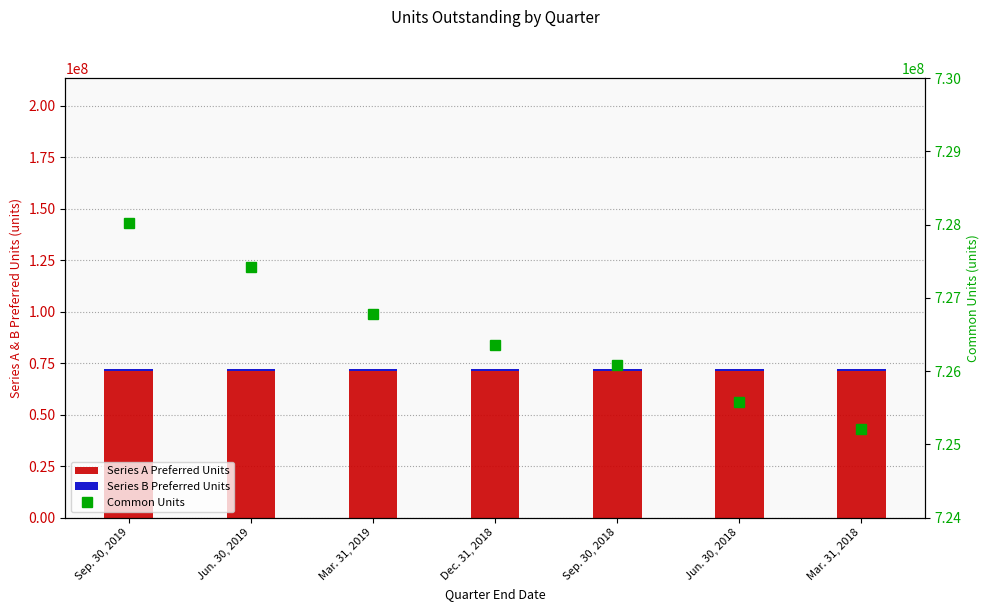

What is the label of the 7th bar from the right?

Sep. 30, 2019